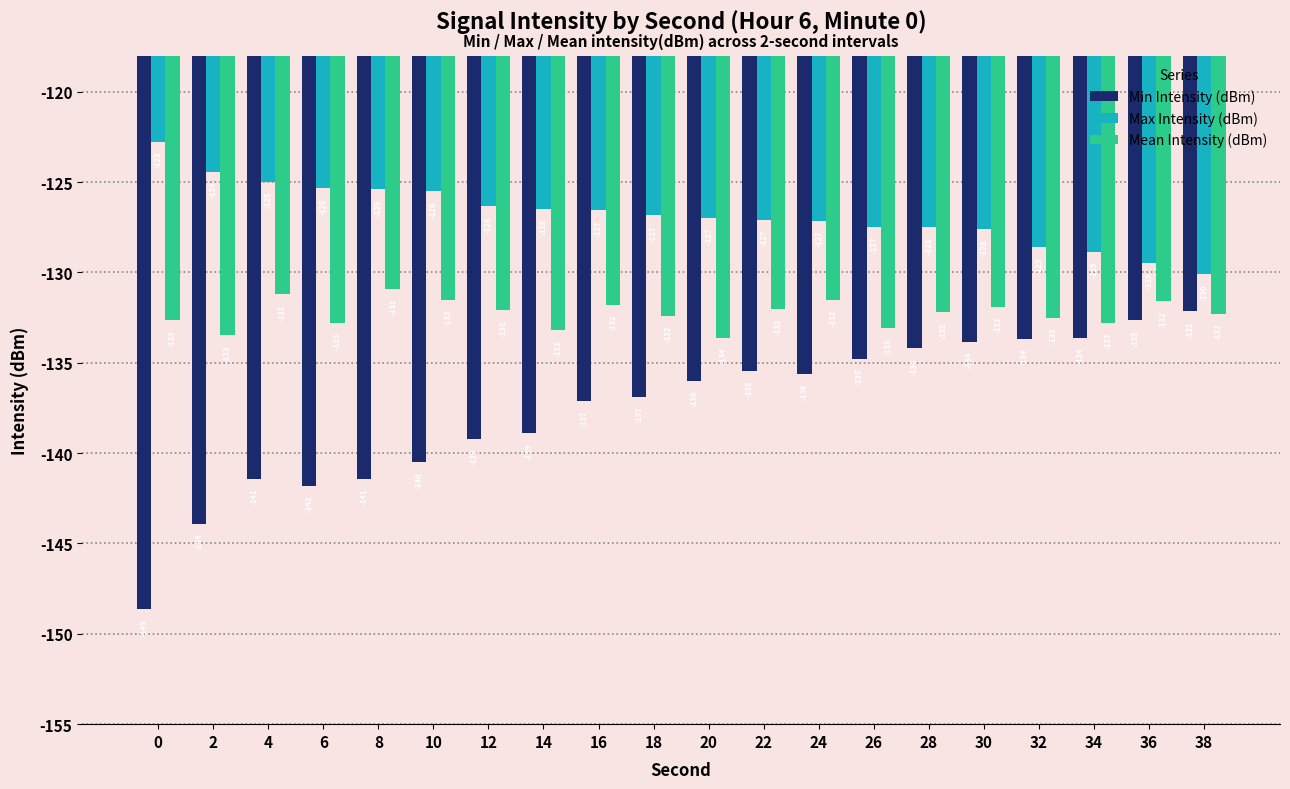

List the series in order of their peak value, highest first.

Max Intensity (dBm), Mean Intensity (dBm), Min Intensity (dBm)